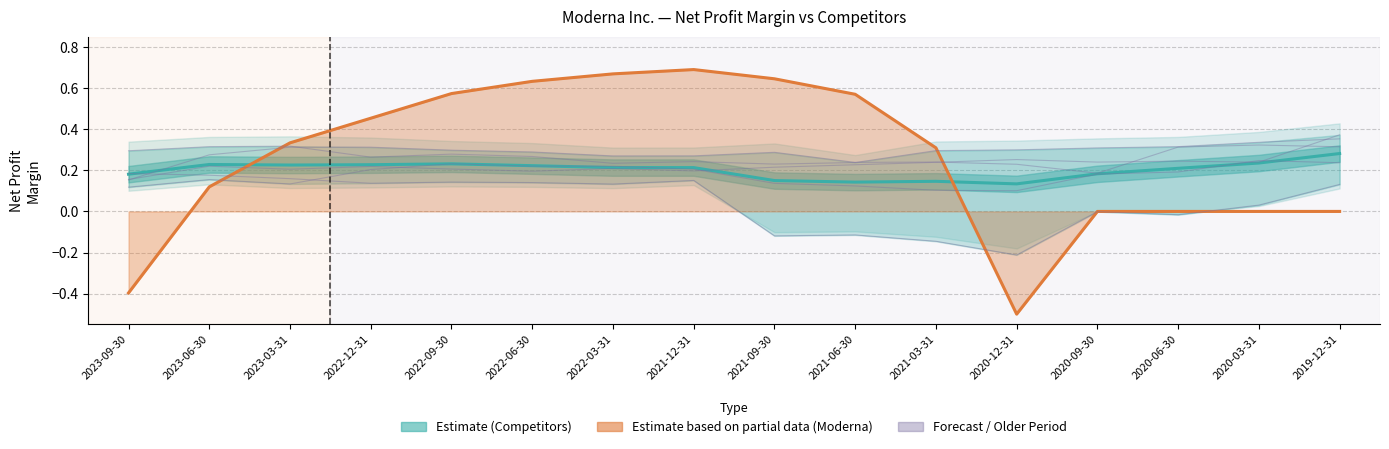

Read the AbbVie Inc. value at 2023-03-31.

0.1